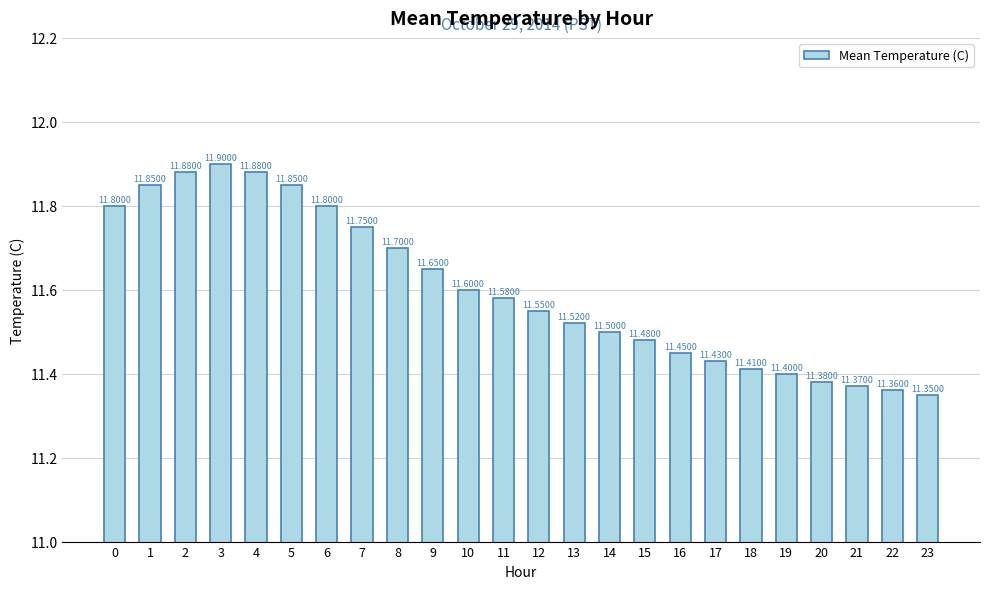

Count the values in the range 11 to 12.

24